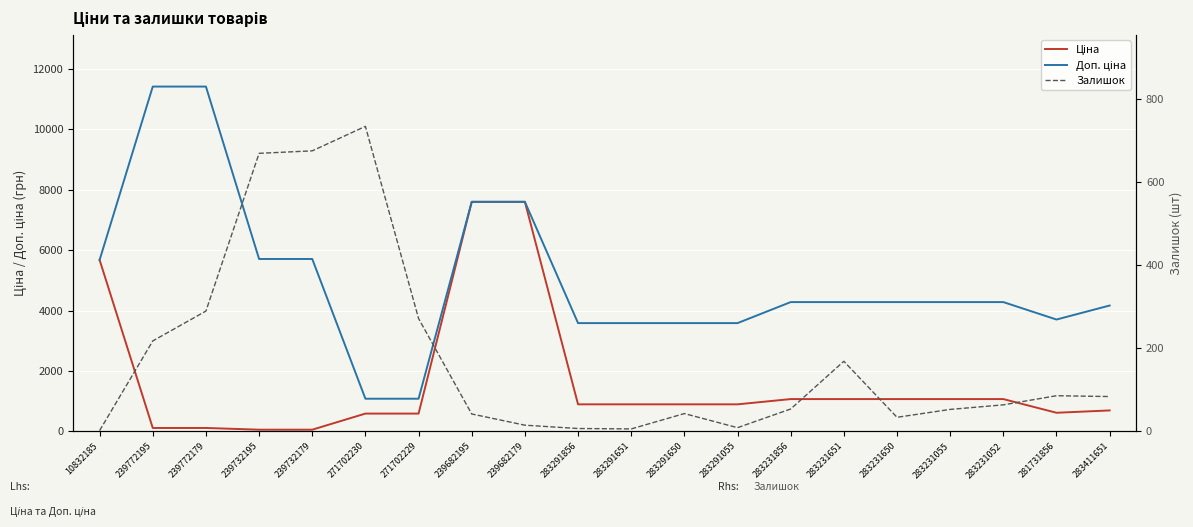

True or false: Залишок and Доп. ціна intersect in this chart.

False